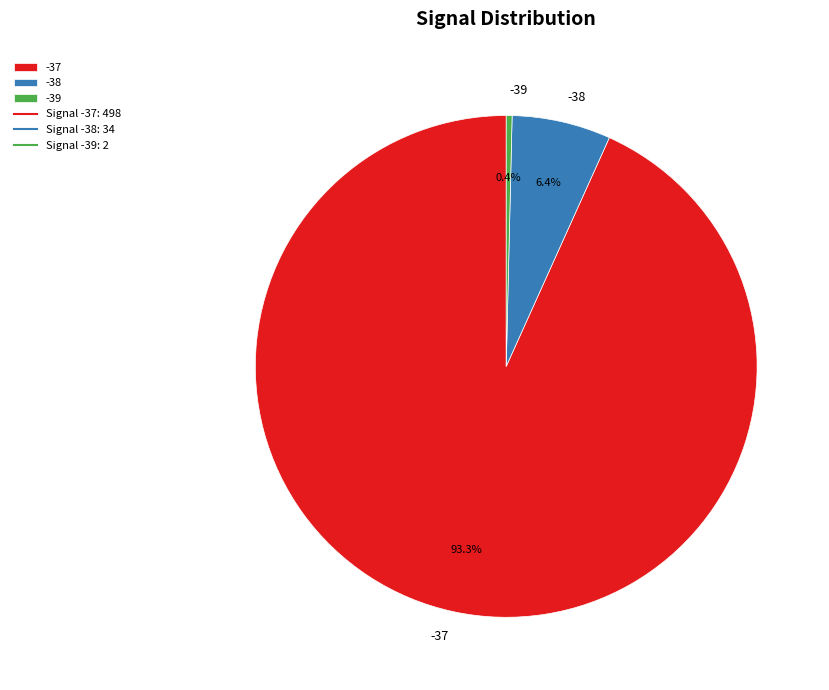

What is the ratio of the value at -38 to the value at -37?

0.1